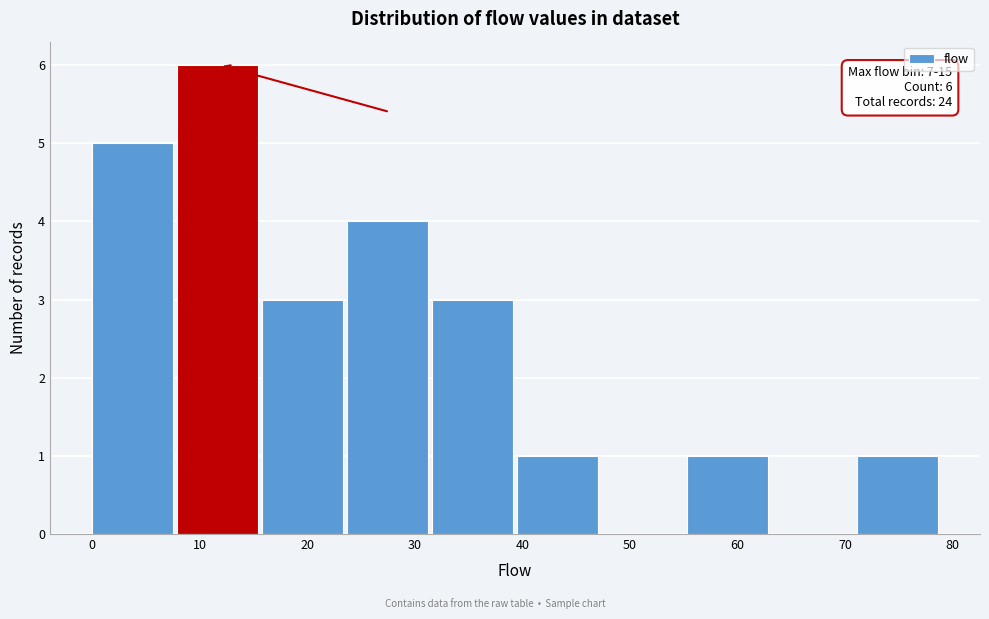

Which range on the x-axis has the tallest bar?

7.9 to 15.8